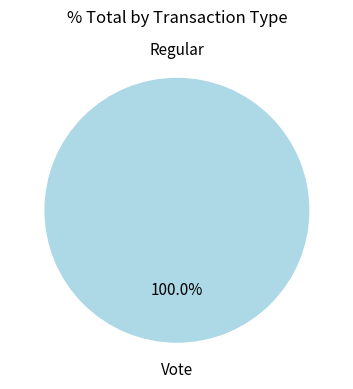

To the nearest percent, what is the average slice percentage?

50%